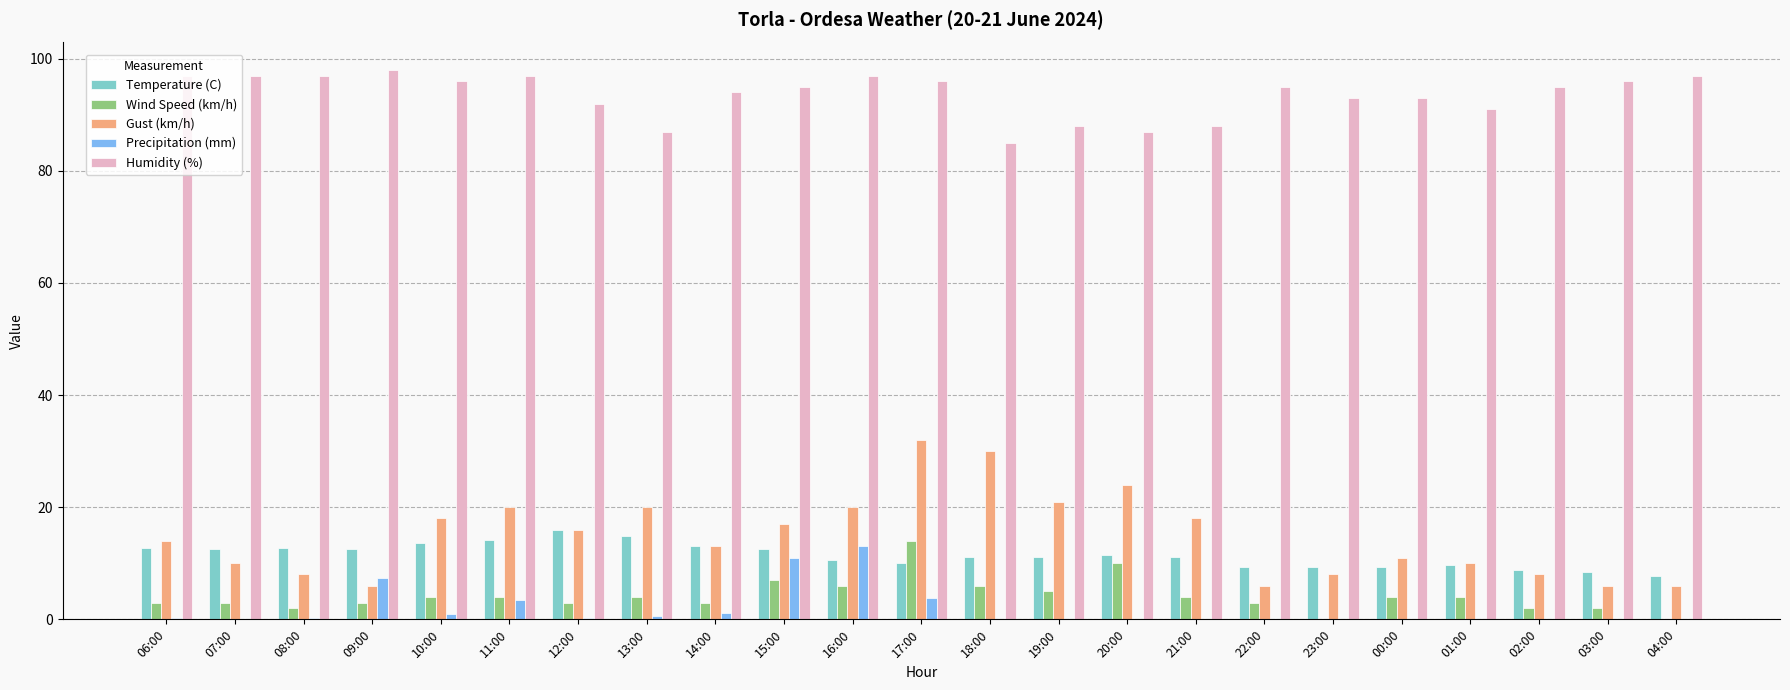

Is the value of Humidity (%) at 21:00 greater than the value of Temperature (C) at 23:00?

Yes